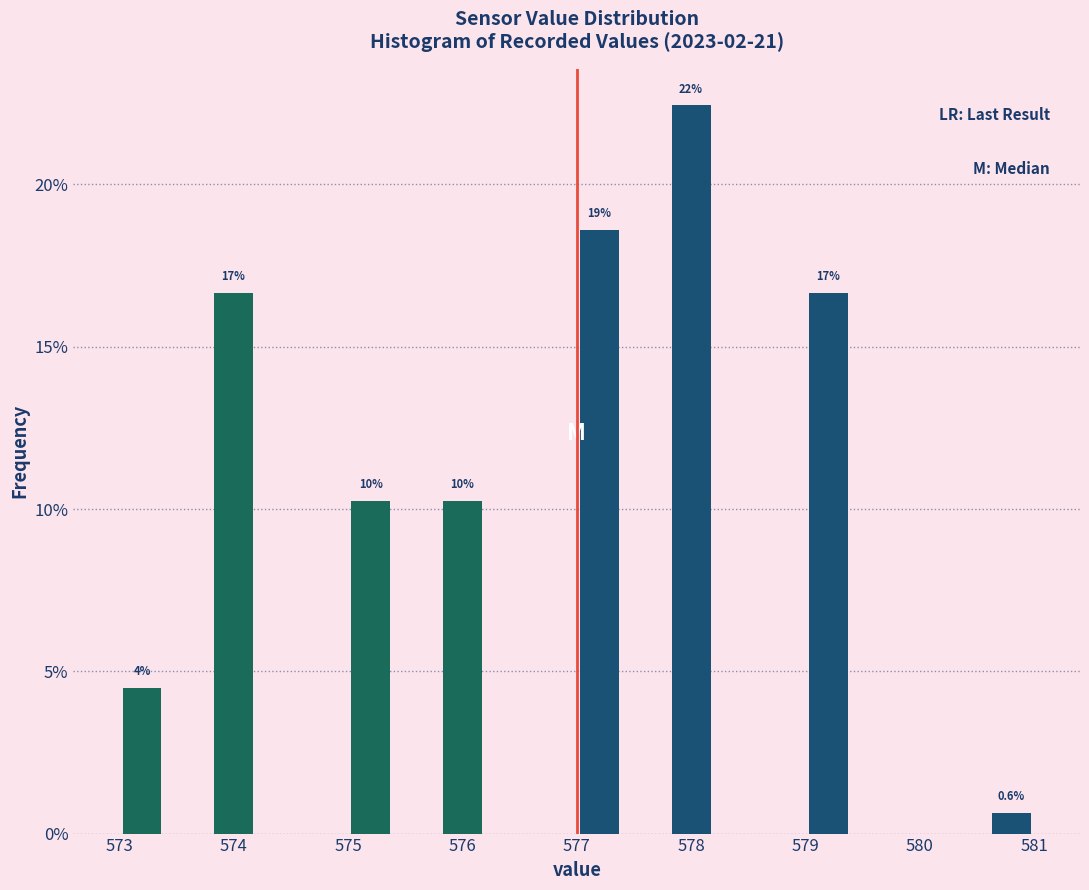

Which range on the x-axis has the tallest bar?

577.8 to 578.2